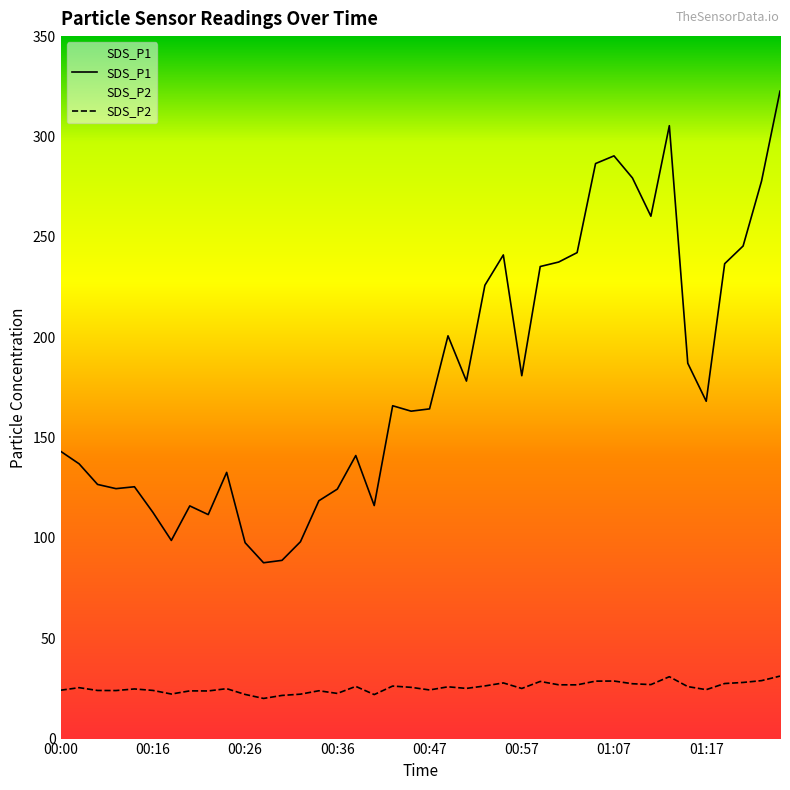

How many data points does each series have?

40